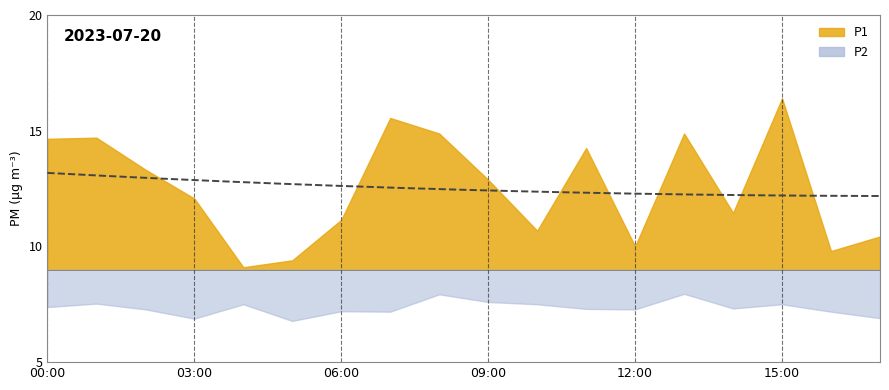

What is the value of the P2 point at the 16th from the left?

7.5